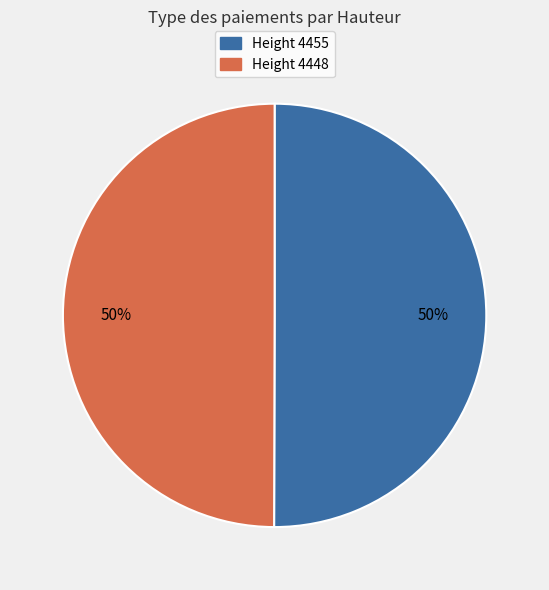

How many slices are in this pie chart?

2